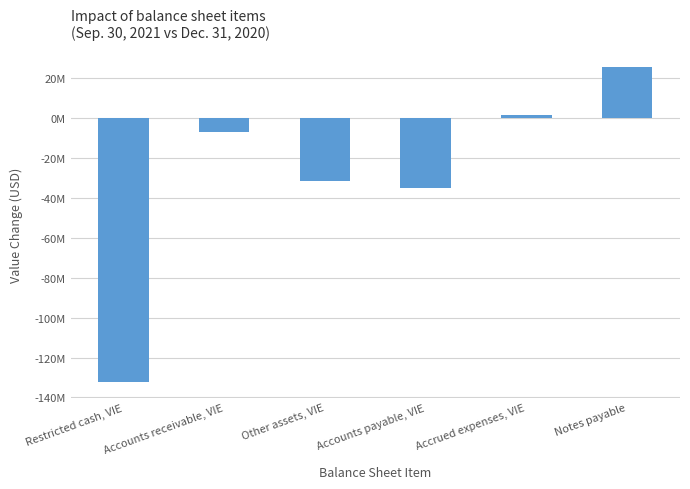

Are the bars horizontal?

No